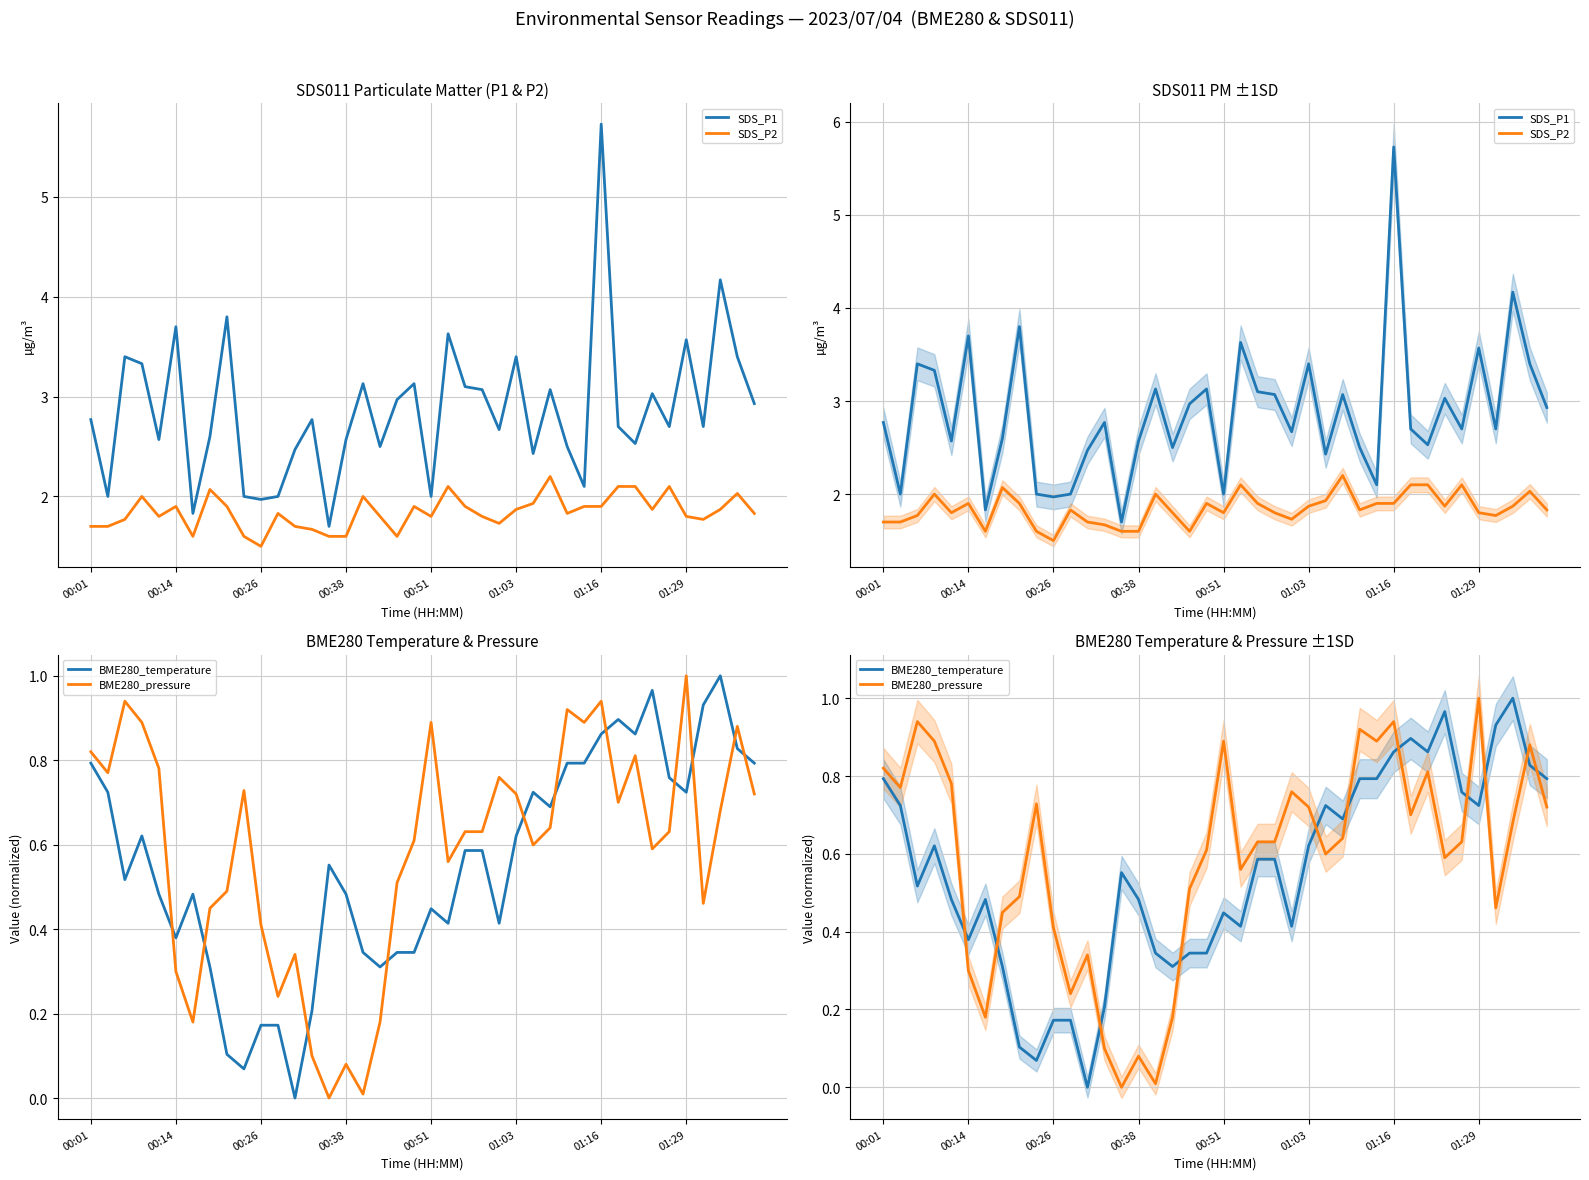

True or false: BME280_pressure and SDS_P2 intersect in this chart.

False